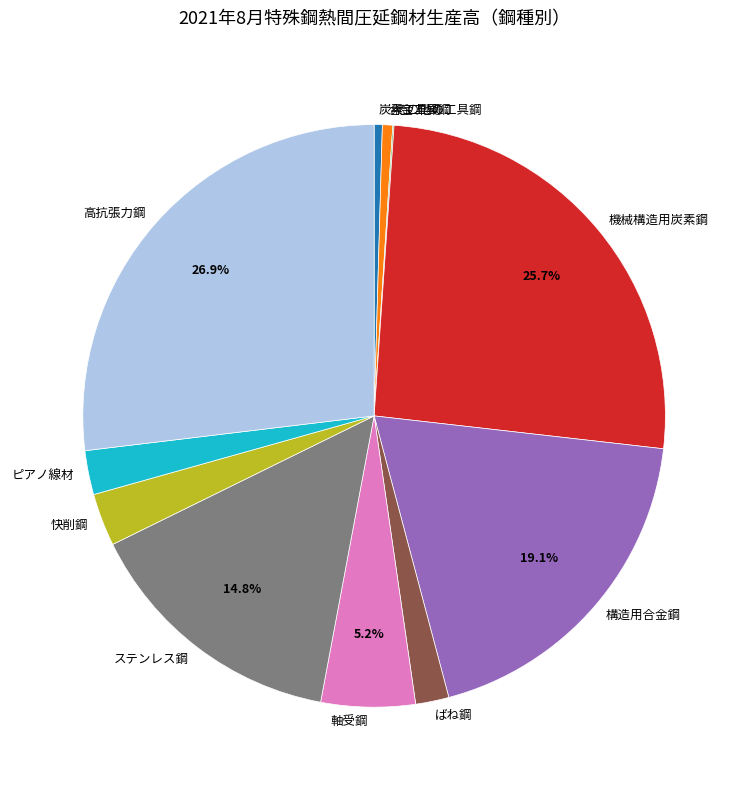

What percentage is the 高抗張力鋼 slice, to the nearest percent?

27%